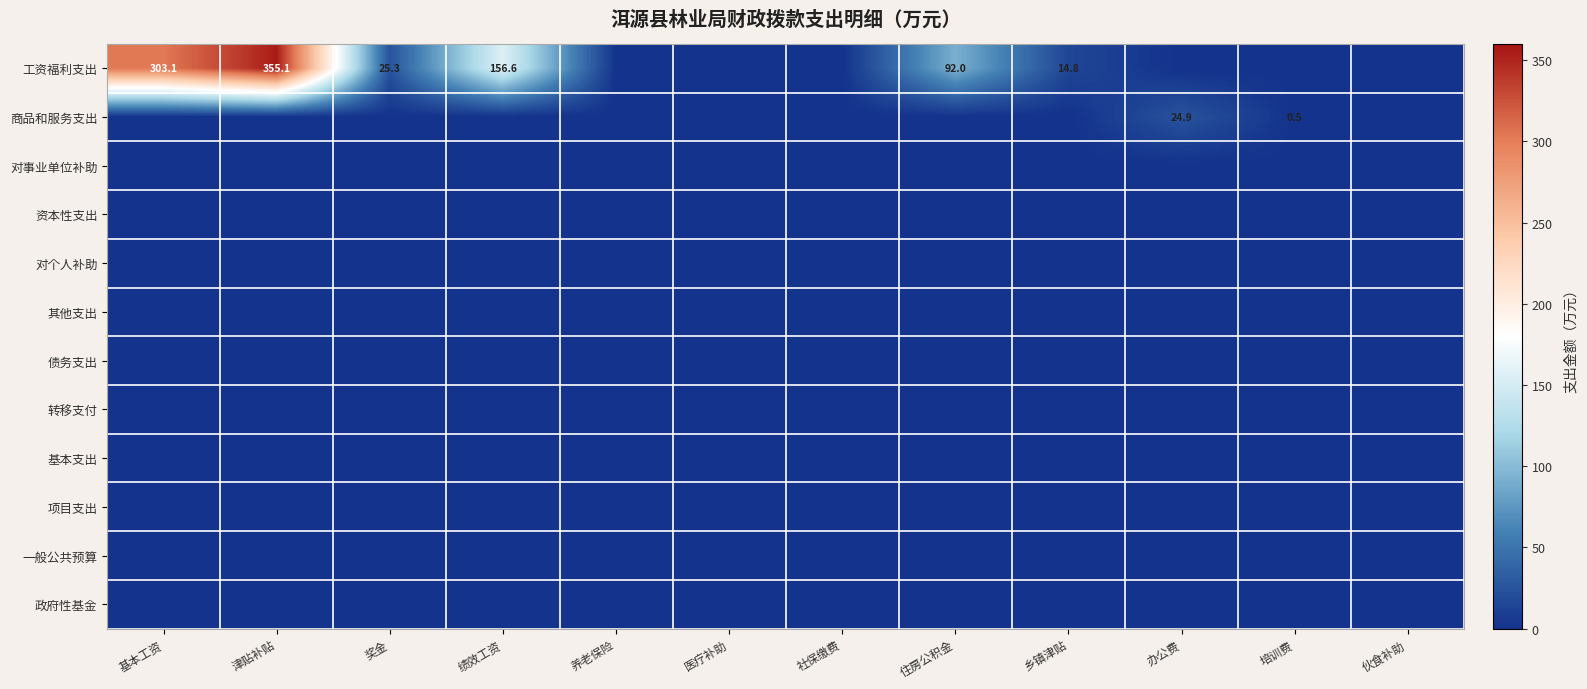

At how many categories does at least one series exceed 116?

3